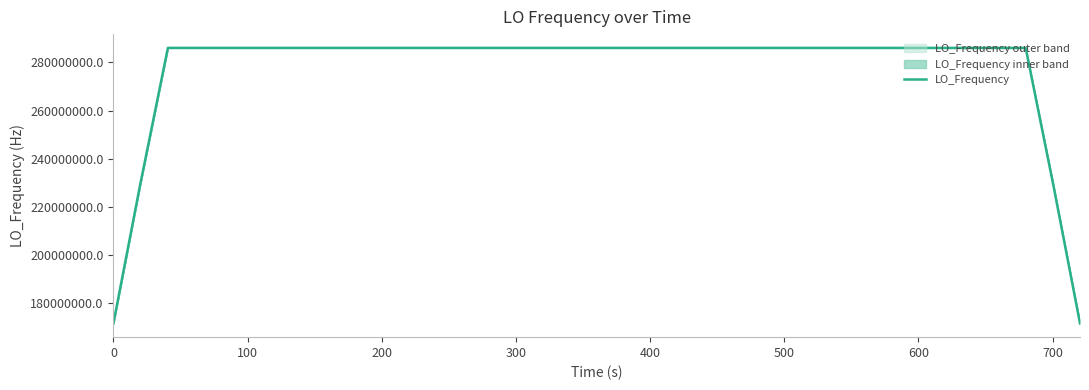

True or false: there are more than 0 points higher than both neighbors.

True